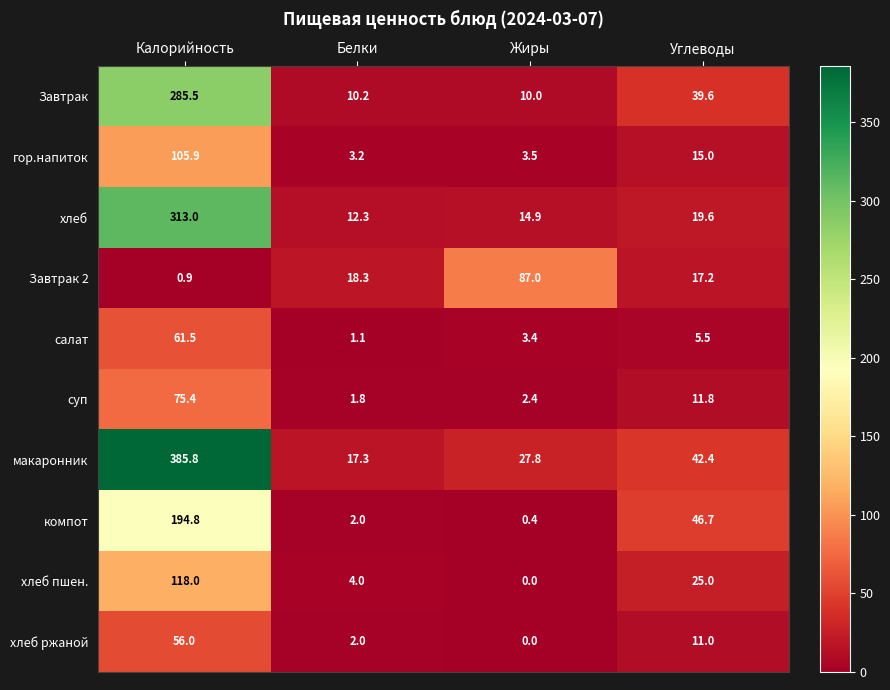

What is the sum of all суп values?

91.4